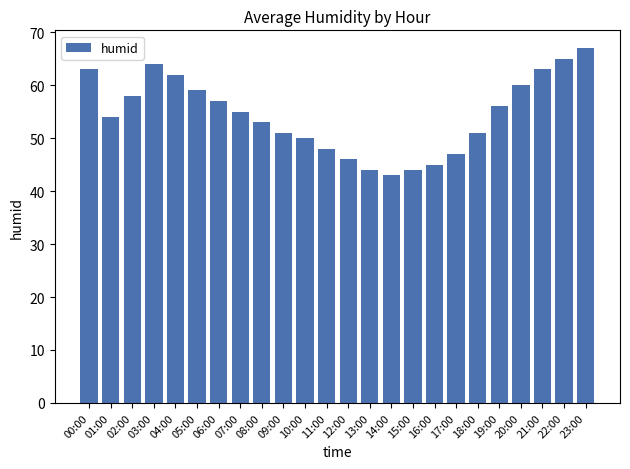

What position from the right is 05:00?

19